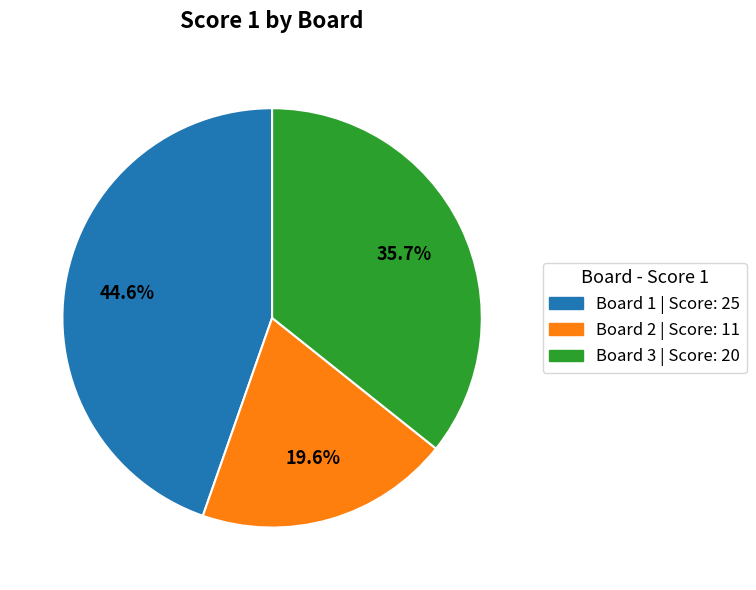

Is there any slice that represents more than half of the pie?

No